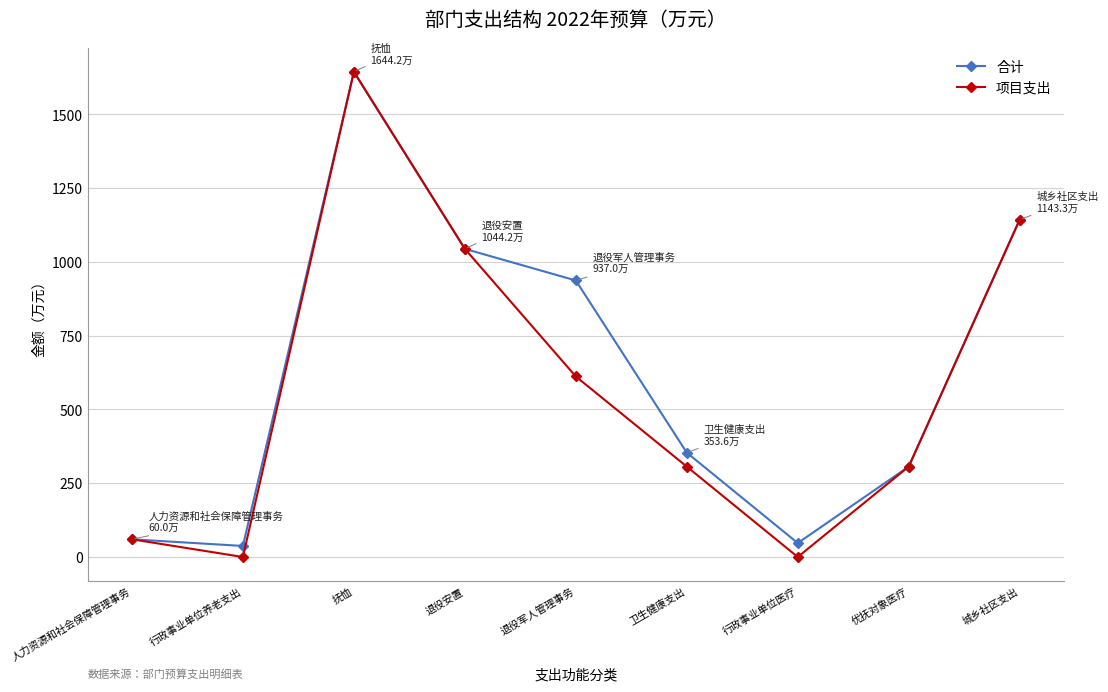

At which category does 项目支出 reach its first local valley?

行政事业单位养老支出